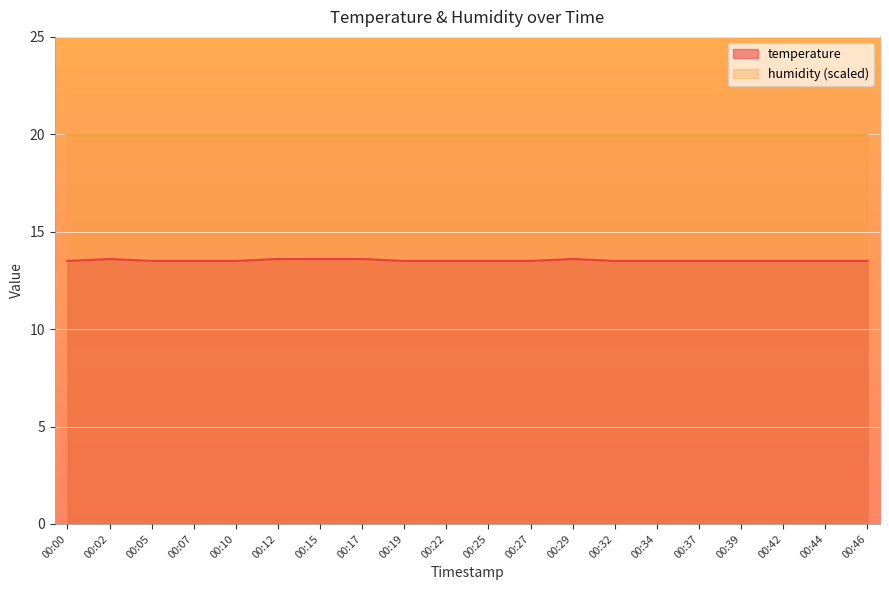

The value at 00:29 is 13.6. True or false?

True